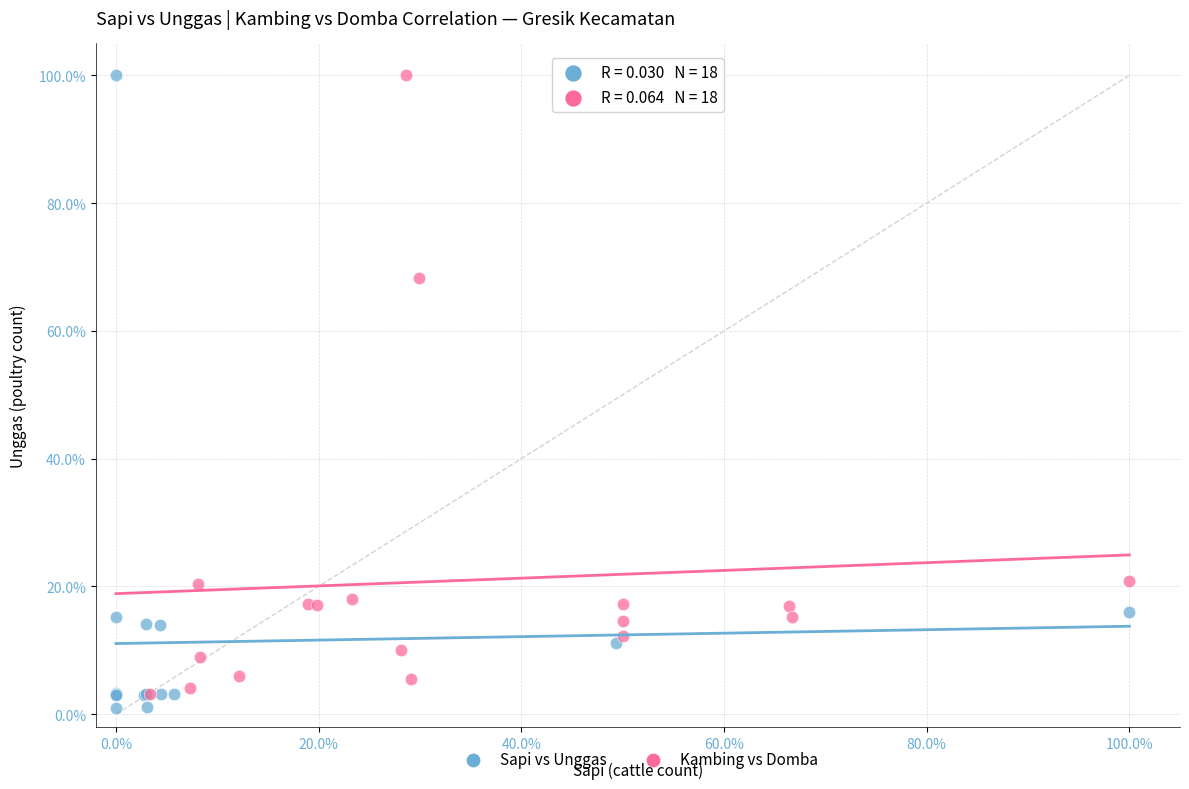

Which series contains the lowest Y value?

Sapi vs Unggas